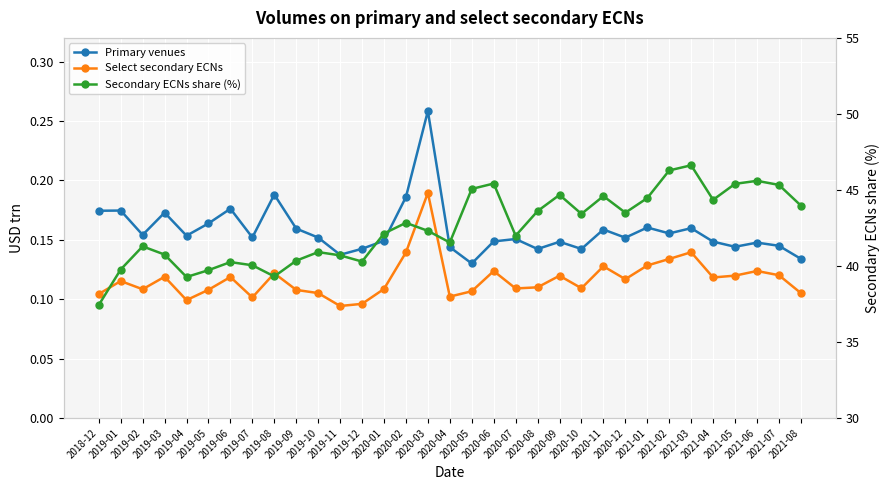

At which category does the chart reach its minimum across all series?

2019-11